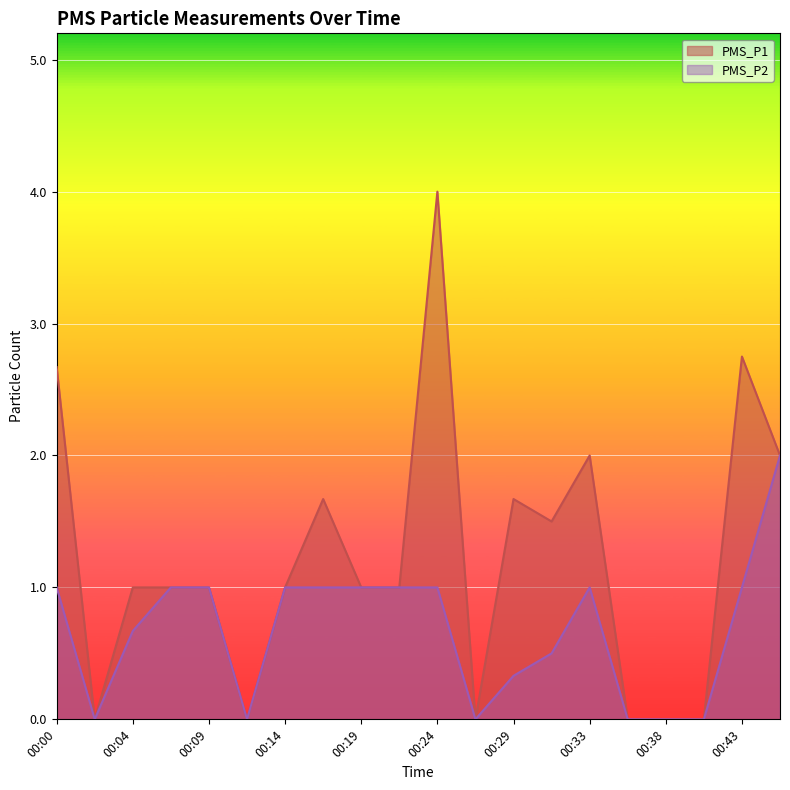

At which category is the sum across all series the highest?

00:24